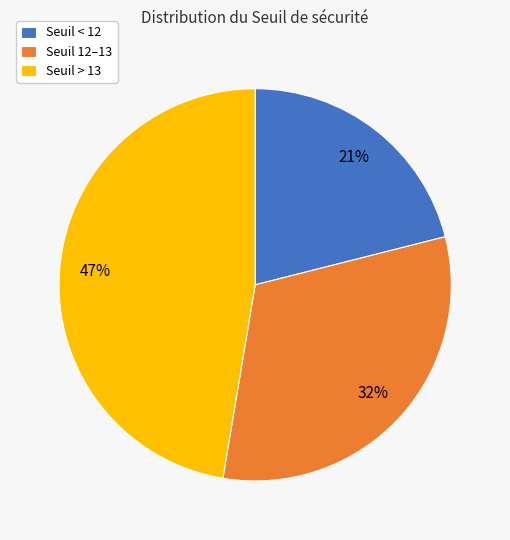

Does any single category account for the majority?

No